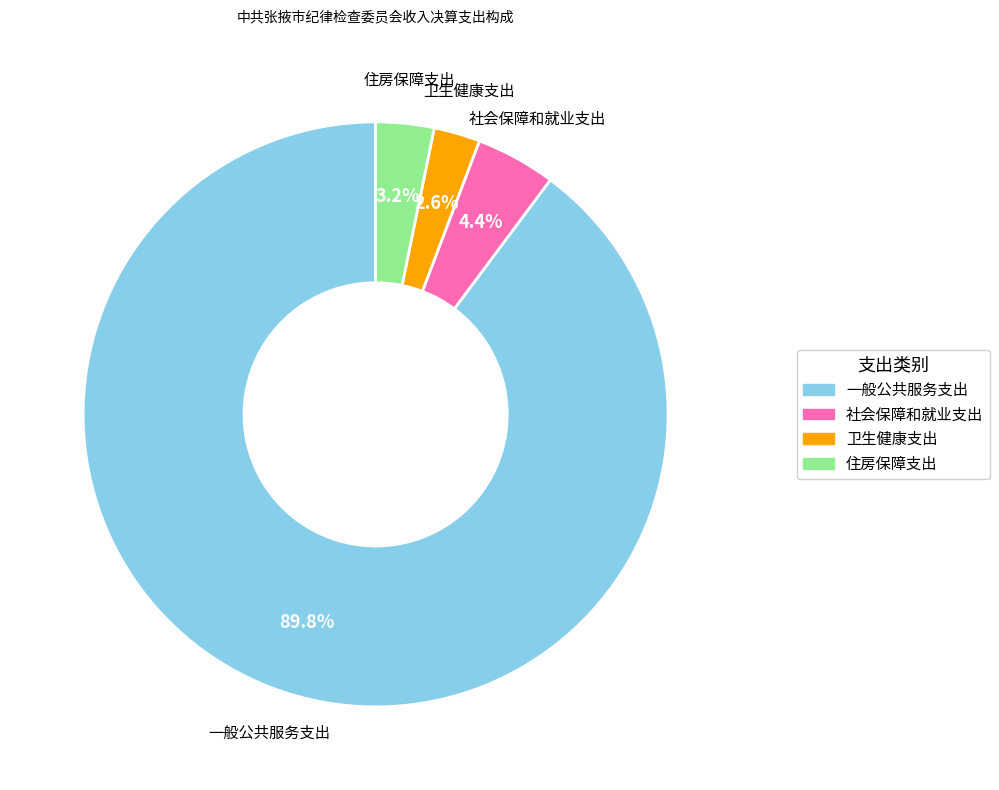

Rank the categories by value from highest to lowest.

一般公共服务支出, 社会保障和就业支出, 住房保障支出, 卫生健康支出